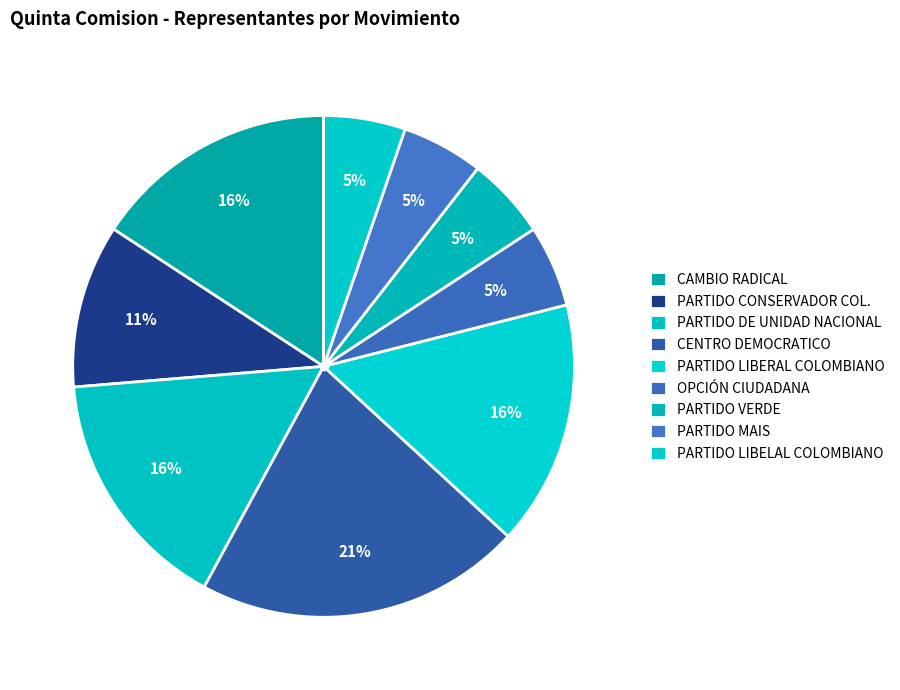

What is the change in value from CAMBIO RADICAL to PARTIDO VERDE?

-2